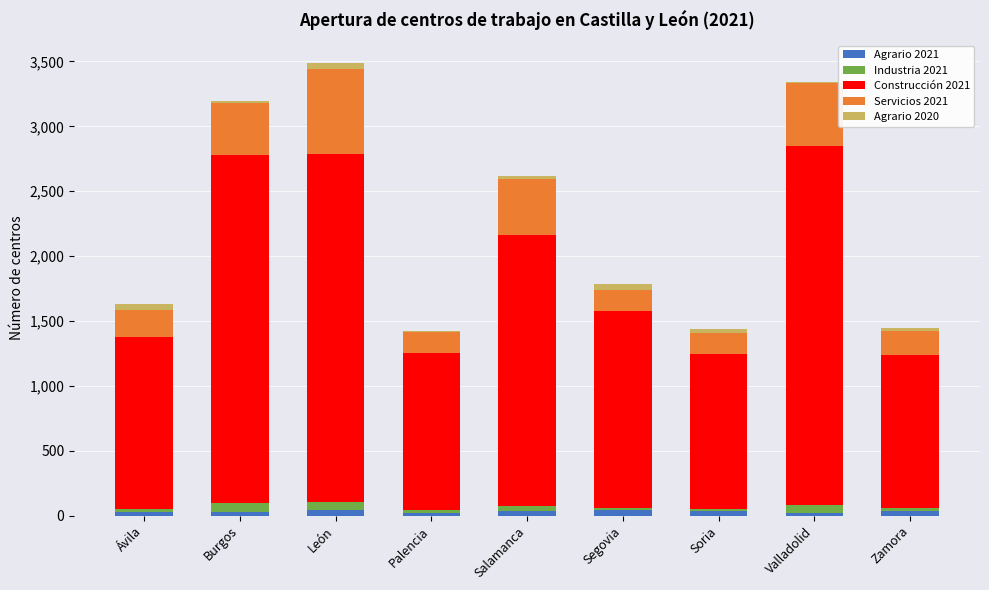

Is it true that Servicios 2021 equals 433 at Salamanca?

True